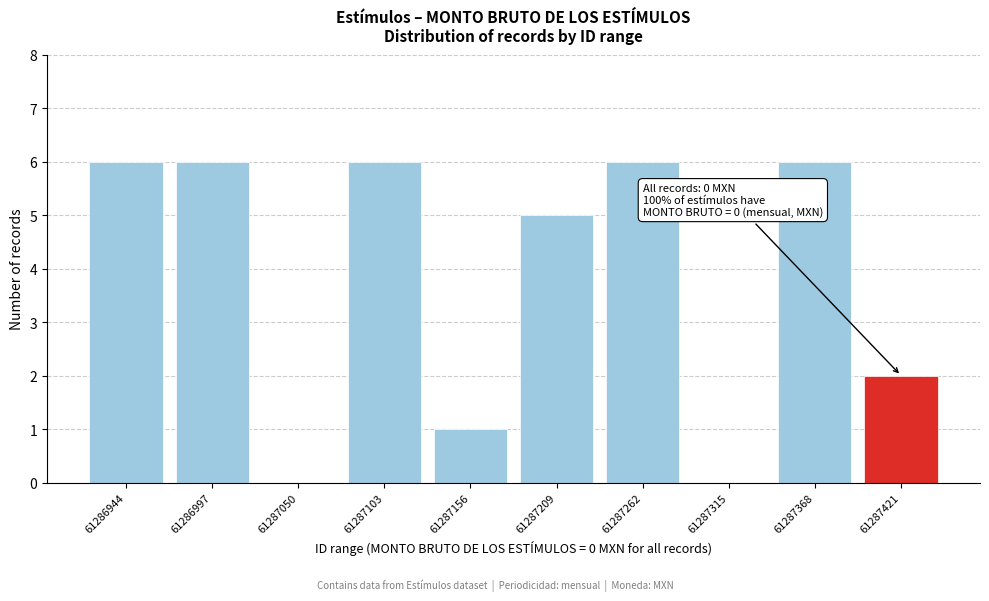

Reading right to left, extract all data points from this chart.

61287421=2	61287368=6	61287315=0	61287262=6	61287209=5	61287156=1	61287103=6	61287050=0	61286997=6	61286944=6